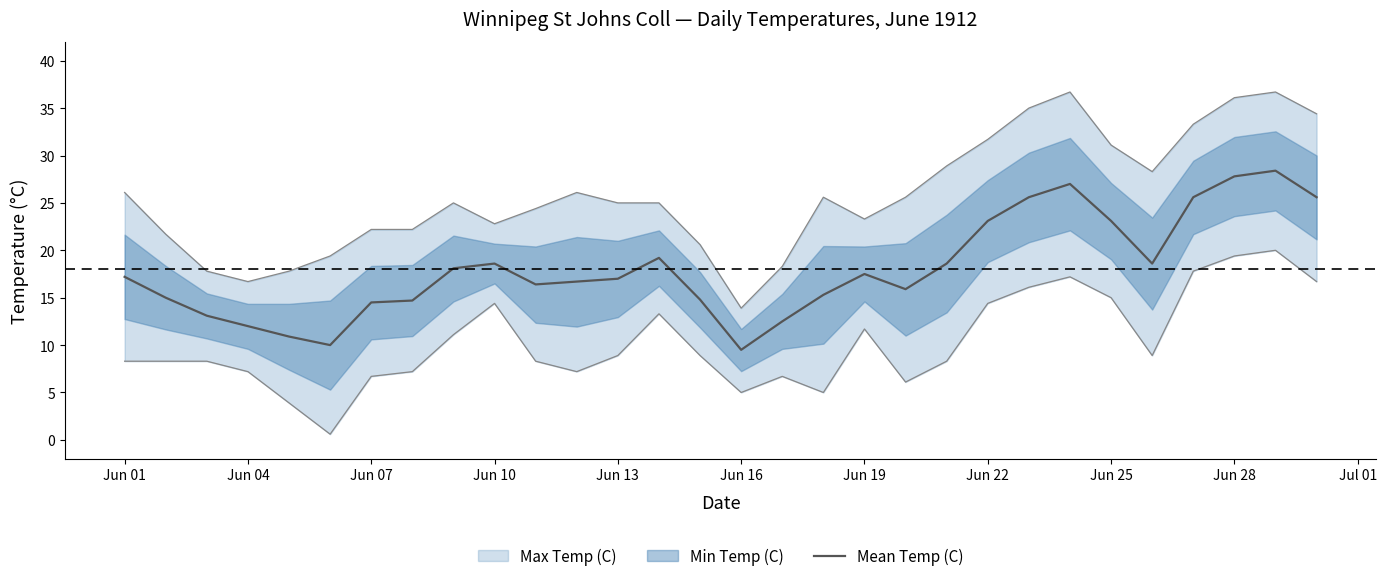

True or false: Mean Temp (C) has a value of 21.6 at Jun 07.

False